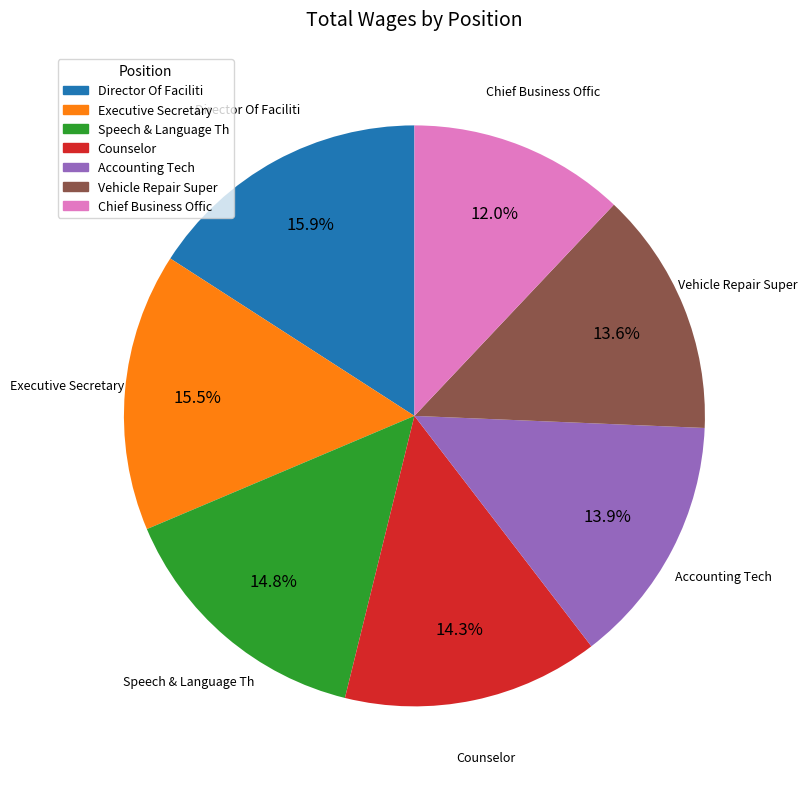

Which has a higher value, Speech & Language Th or Counselor?

Speech & Language Th